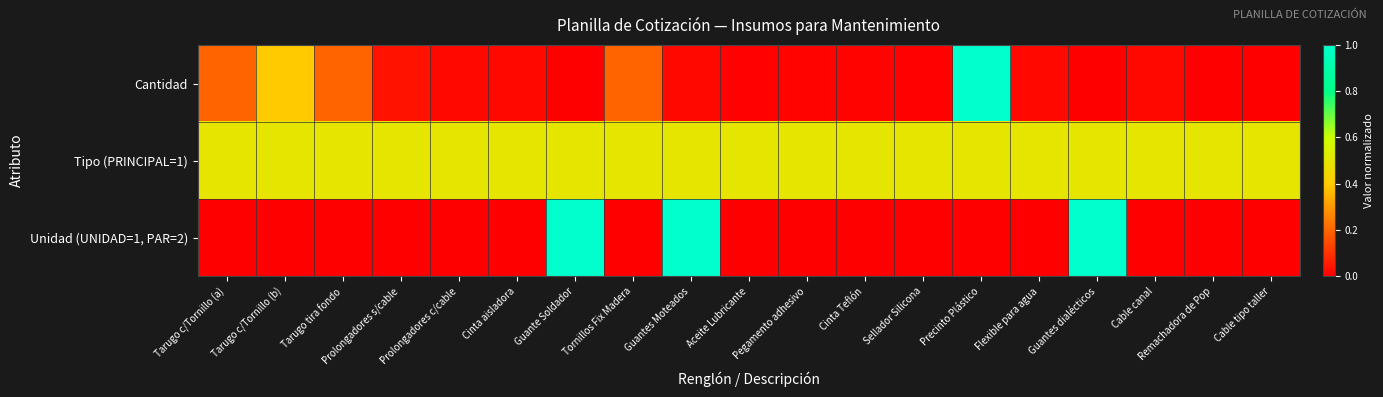

At which category is the sum across all series the highest?

Guantes Moteados